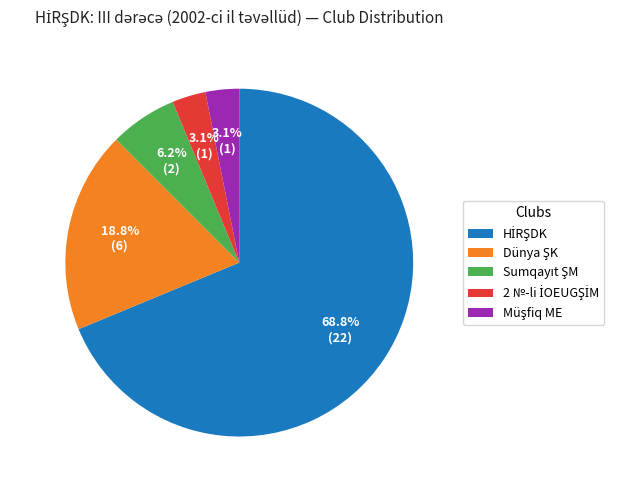

Is there any slice that represents more than half of the pie?

Yes